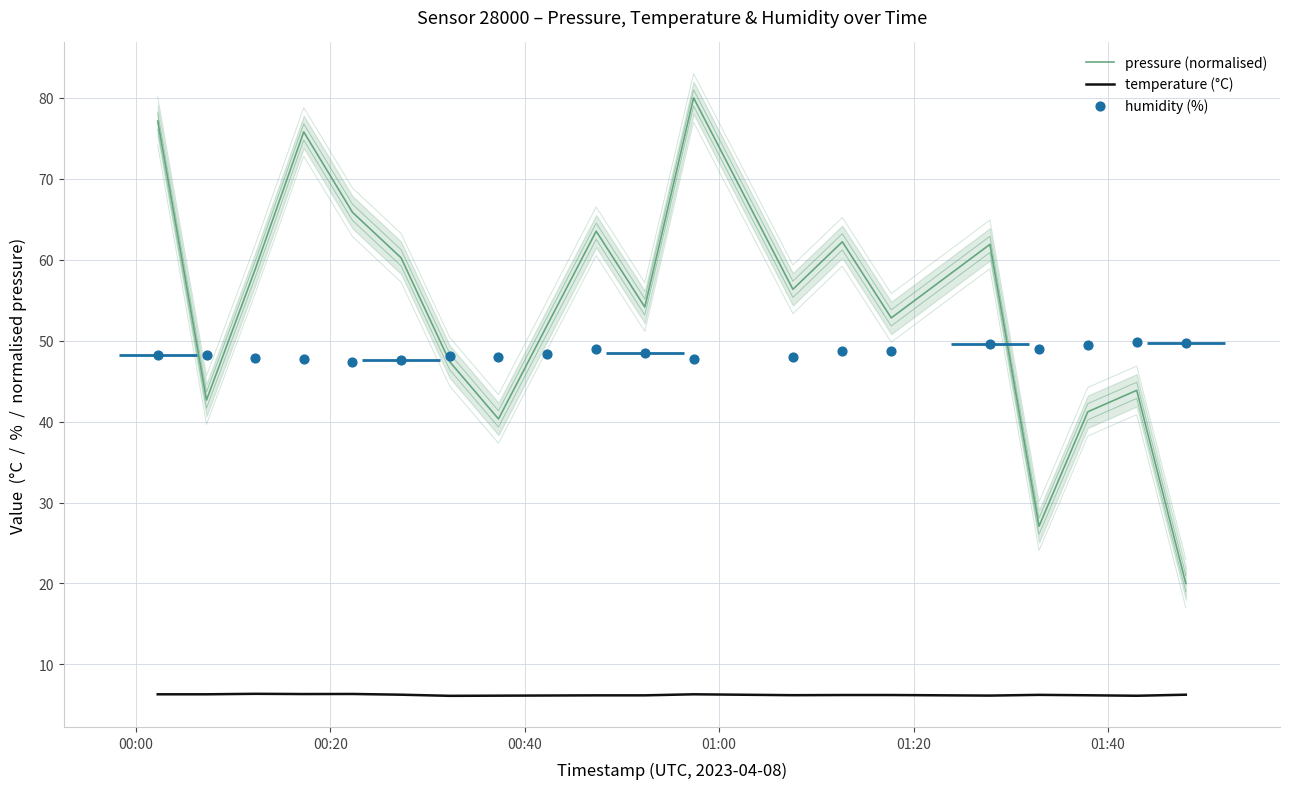

Which series has the largest total across all categories?

pressure (normalised)